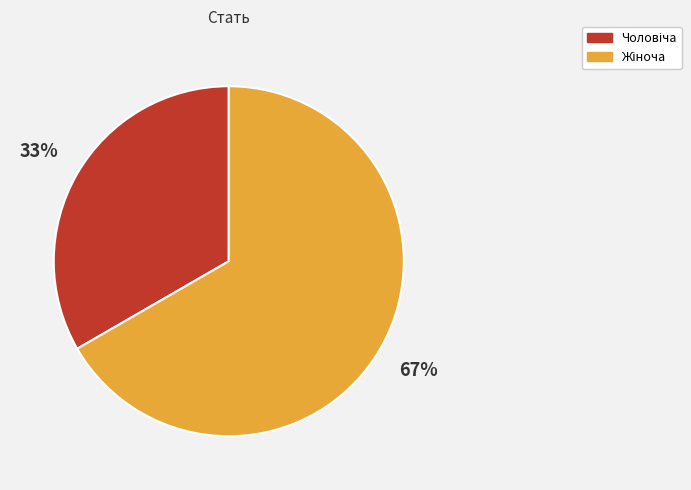

Is there any slice that represents more than half of the pie?

Yes